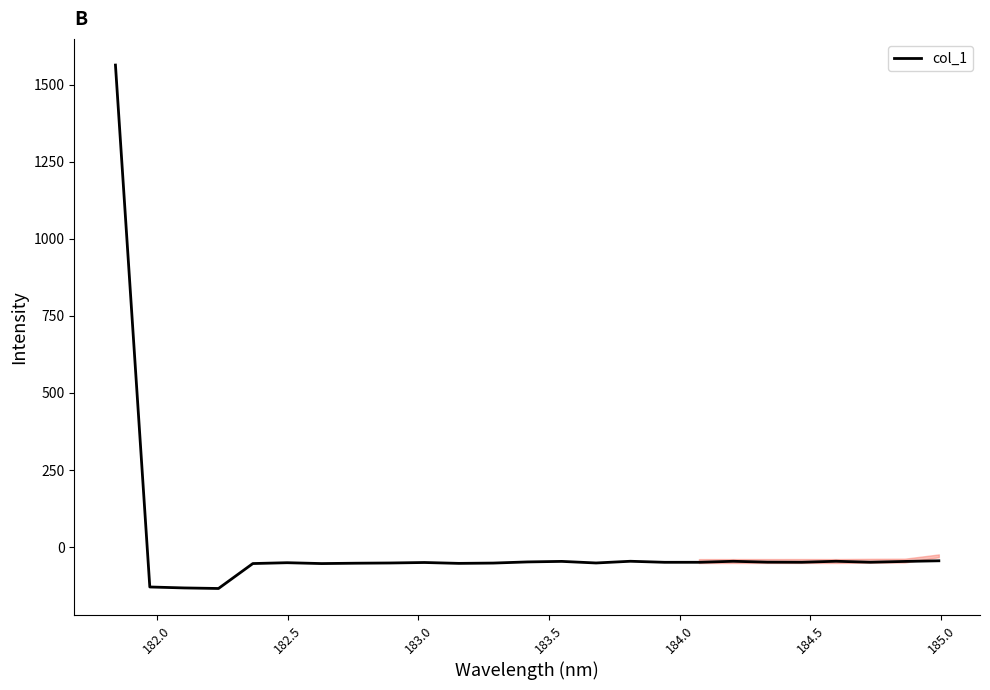

What is the minimum value shown in the chart?

-134.3